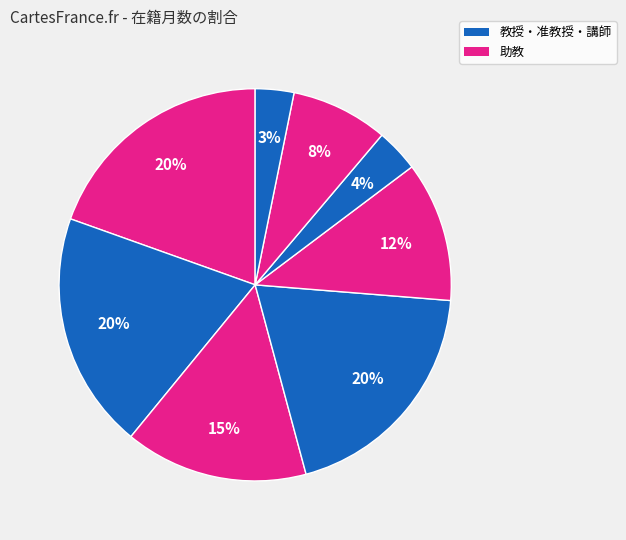

How many slices are in this pie chart?

8